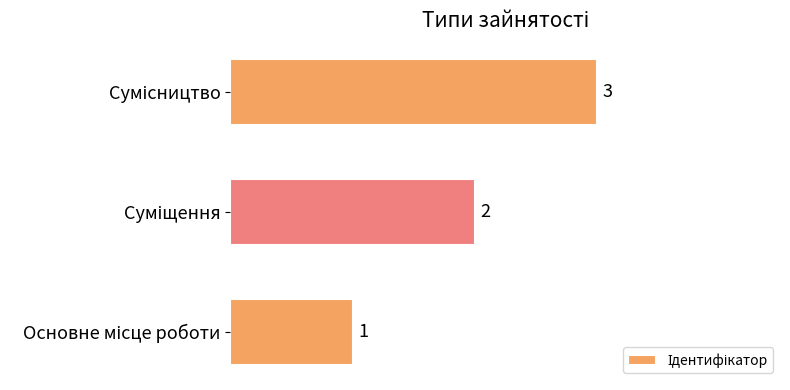

How many values are between 1 and 3?

3